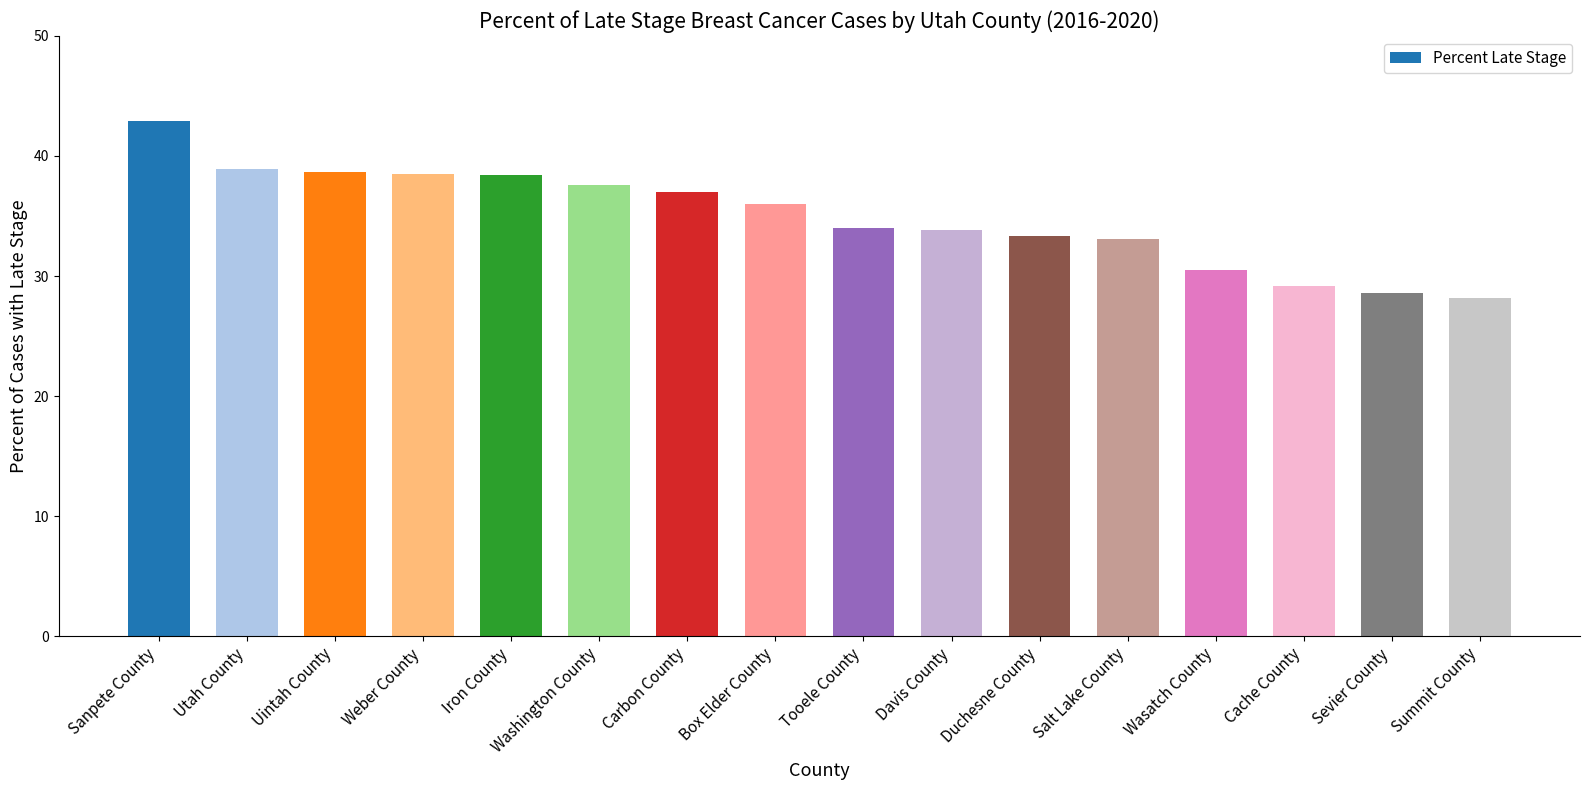

How many data points are less than 36?

8